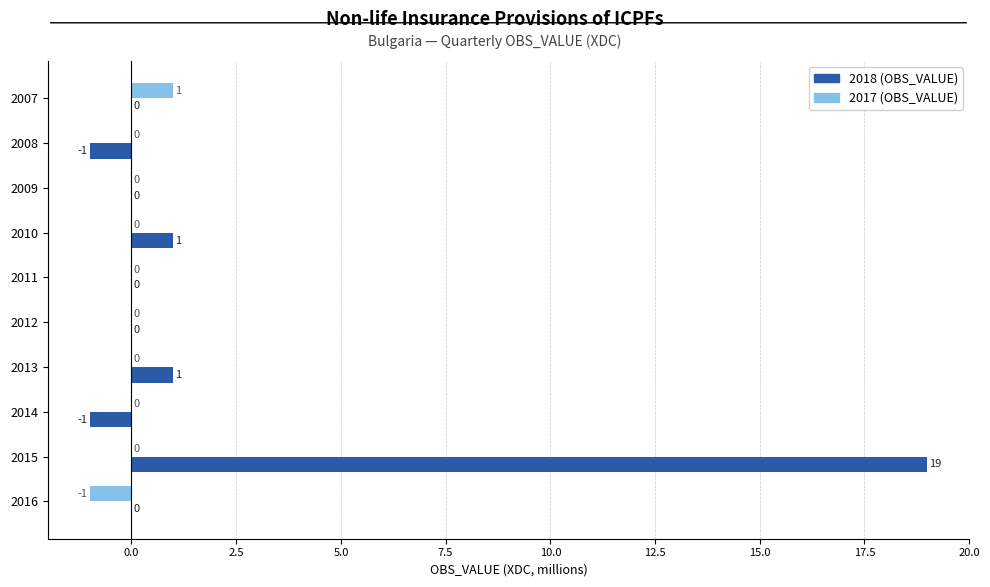

Which label corresponds to the largest value in the chart?

2015